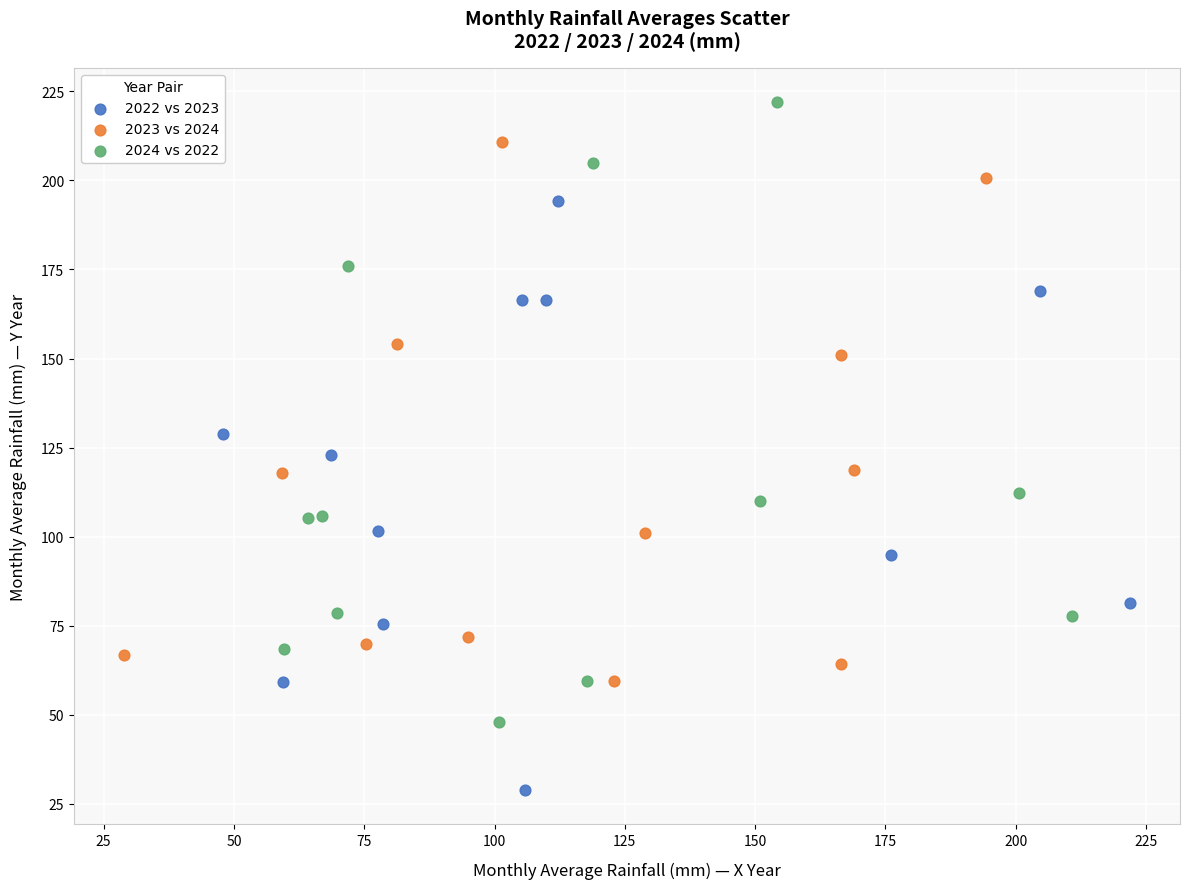

Which series reaches the minimum Y coordinate?

2022 vs 2023